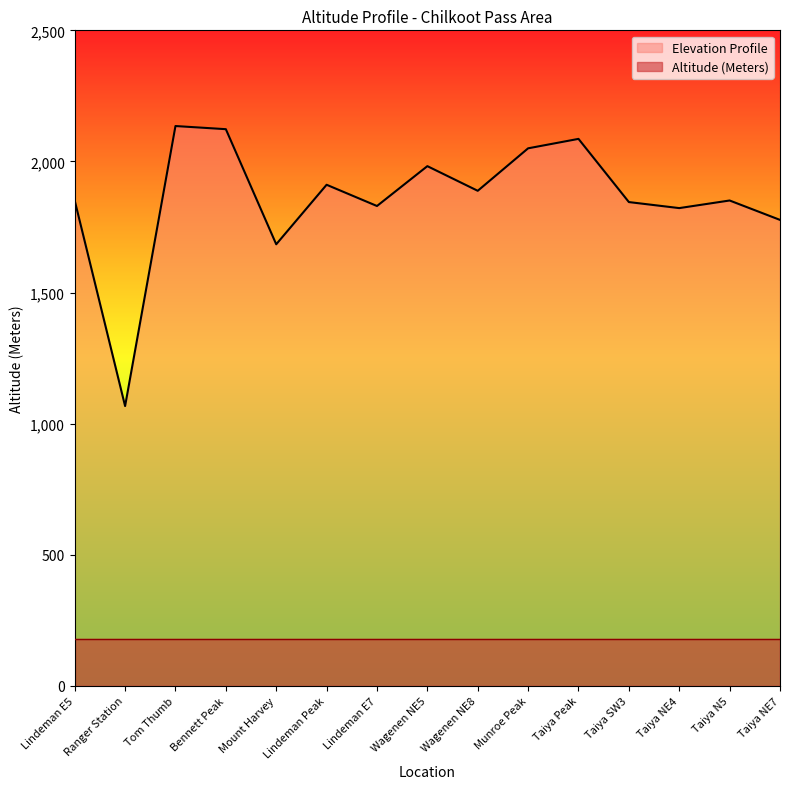

Reading left to right, extract all data points from this chart.

1851	1067	2135	2123	1684	1911	1830	1982	1888	2050	2086	1845	1822	1851	1777